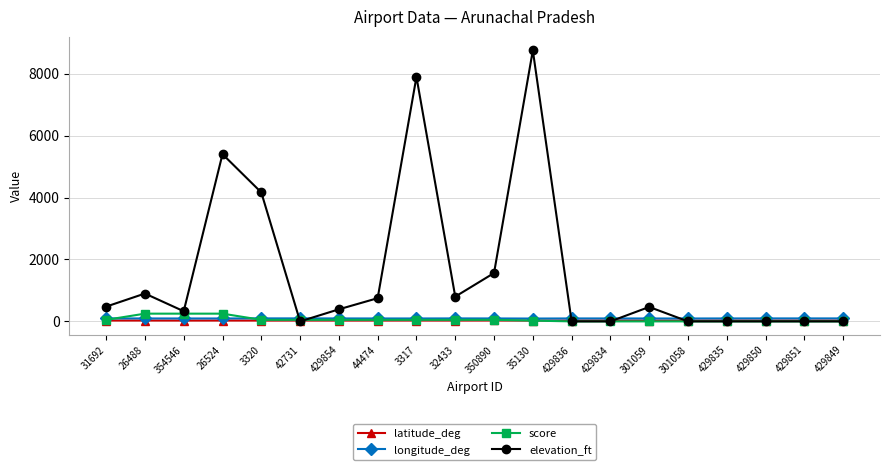

The value of elevation_ft at 3320 is 867.2. True or false?

False